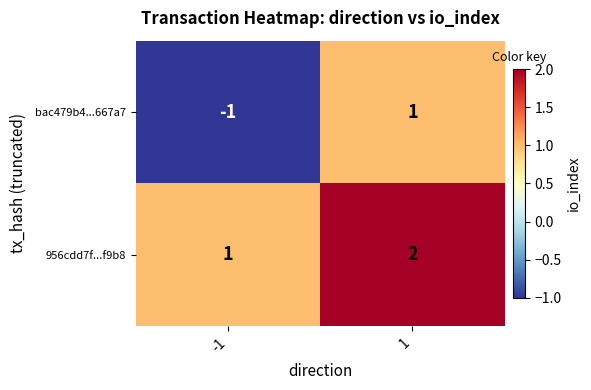

Is it true that 956cdd7f...f9b8 equals 1 at -1?

True